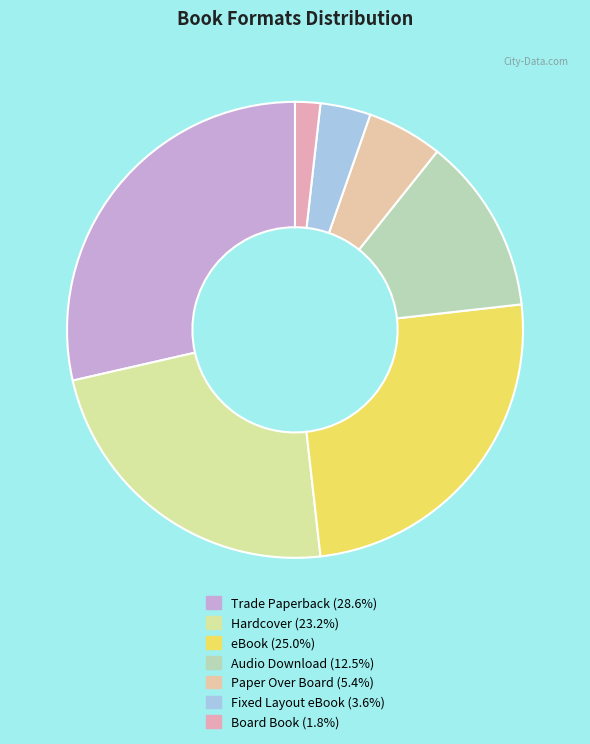

Which has a higher value, Fixed Layout eBook or Paper Over Board?

Paper Over Board